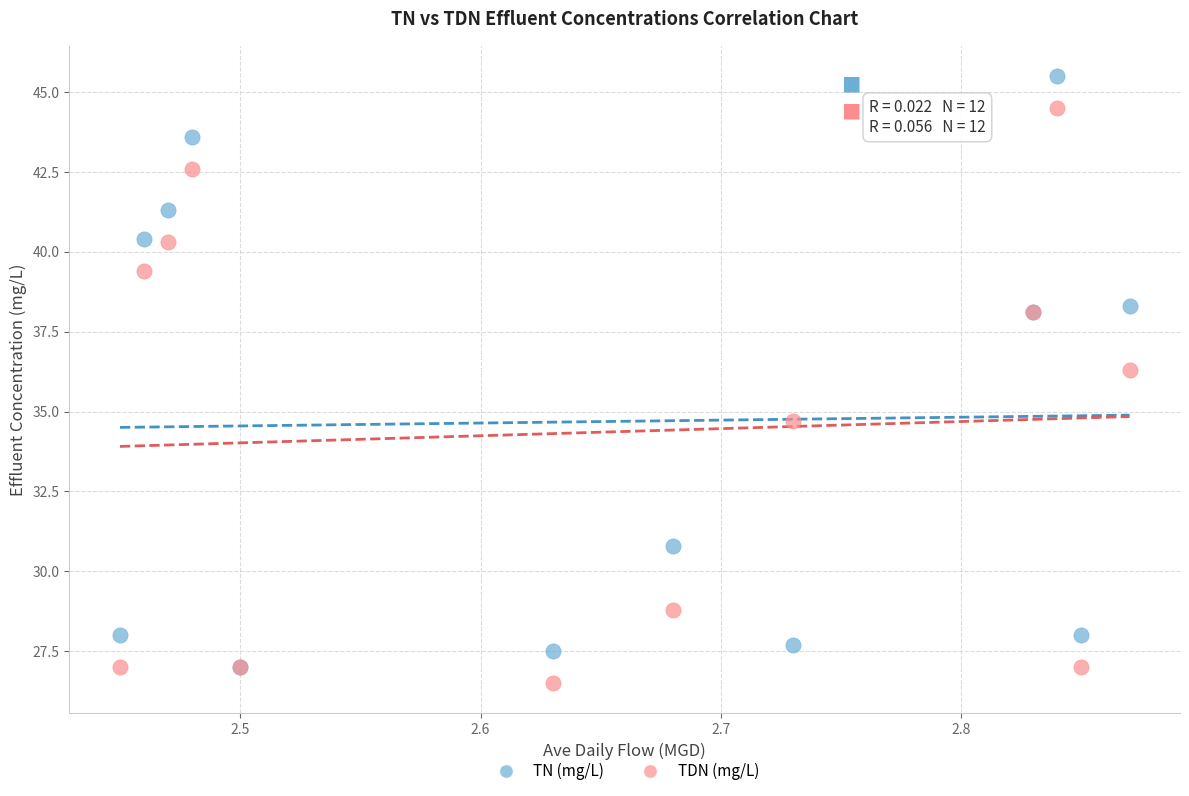

Which series has the largest Y range (max minus min)?

TN (mg/L)